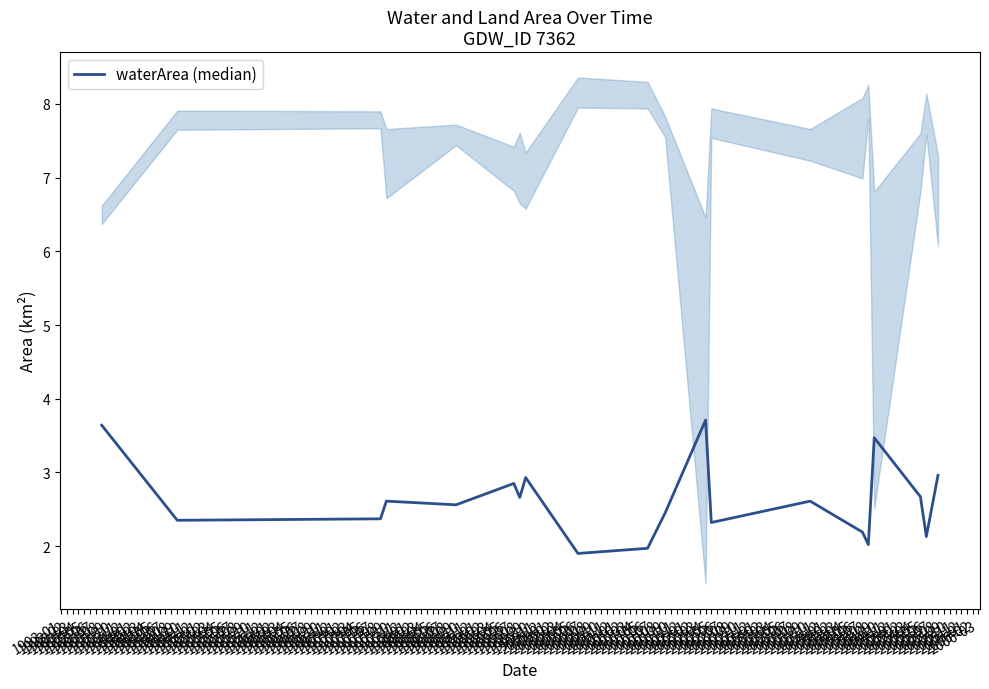

What is the average value?

2.6